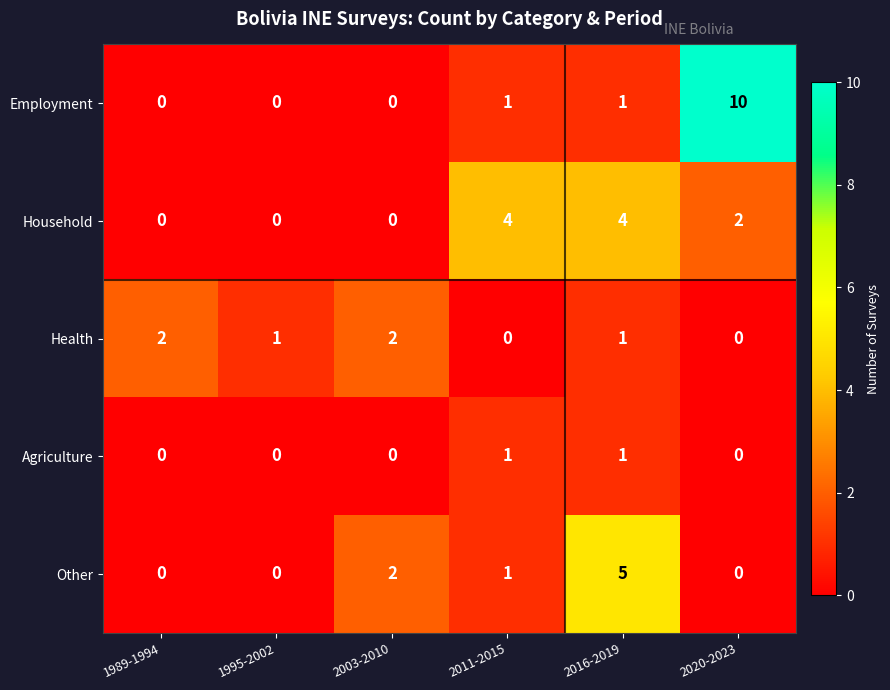

How many series are shown in this chart?

5